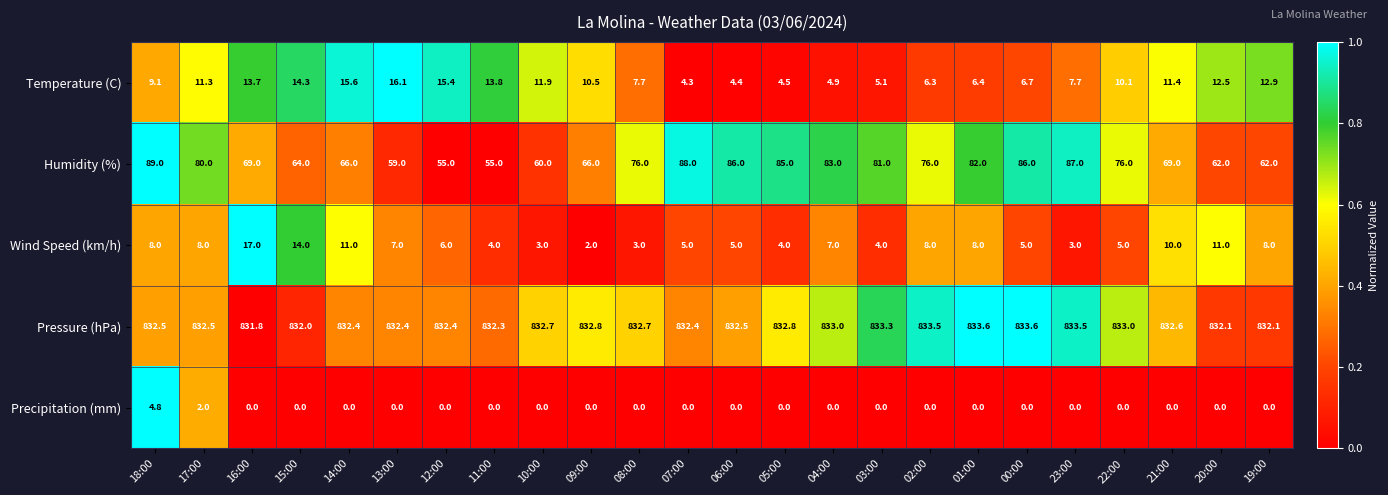

Which series has the largest range (max minus min)?

Humidity (%)